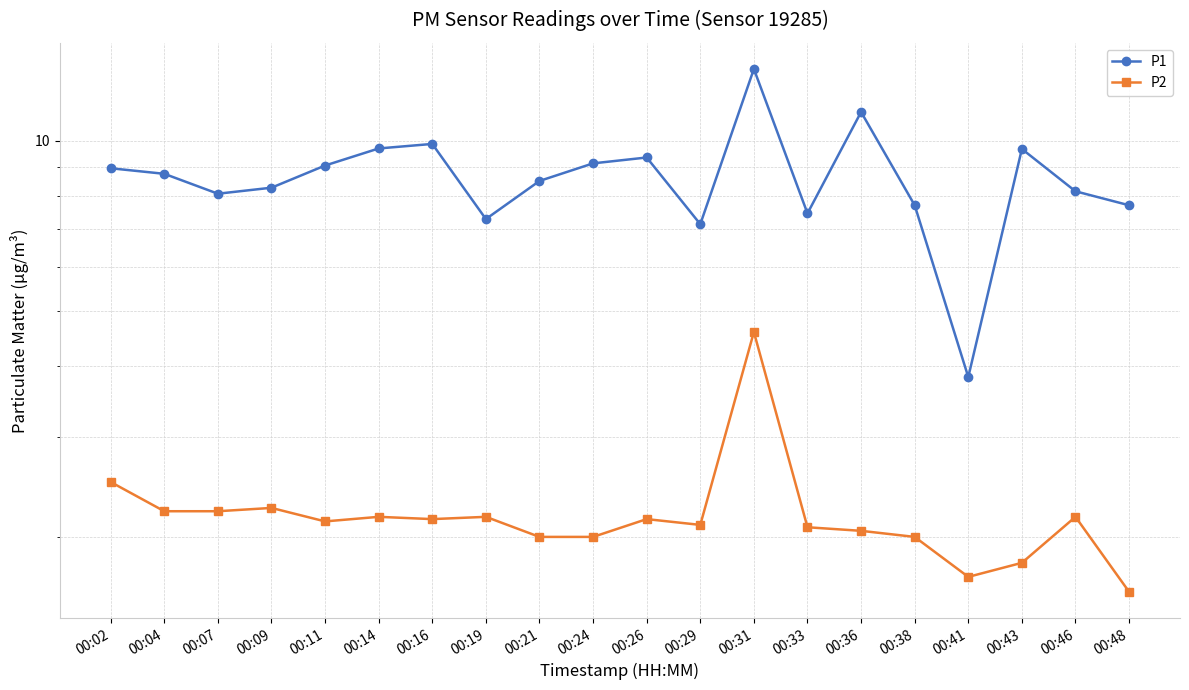

True or false: P2 and P1 intersect in this chart.

False